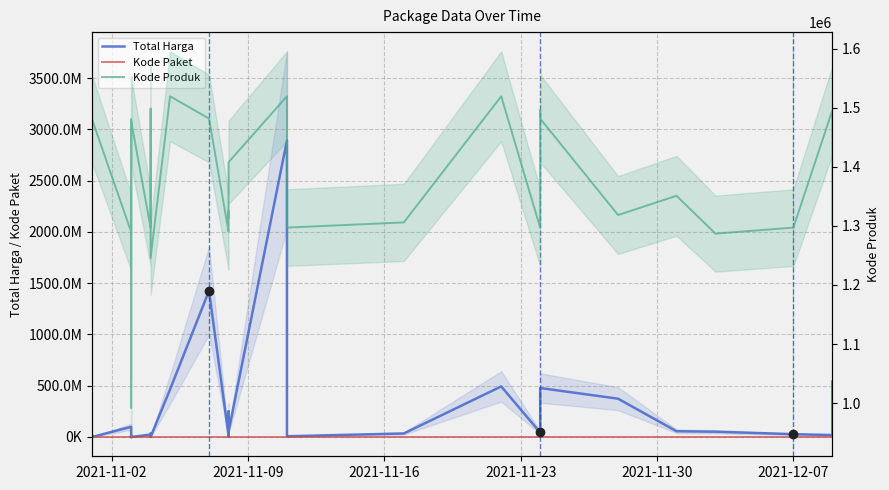

How many data points does each series have?

35